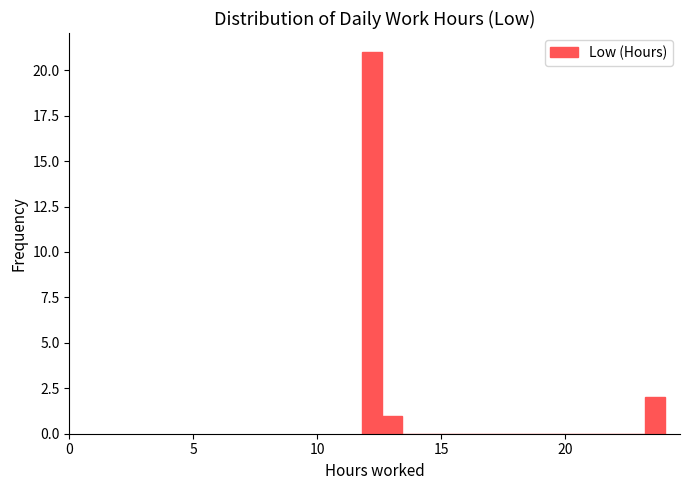

Read against the x-axis, roughly where is the centre of the tallest bar?

12.0